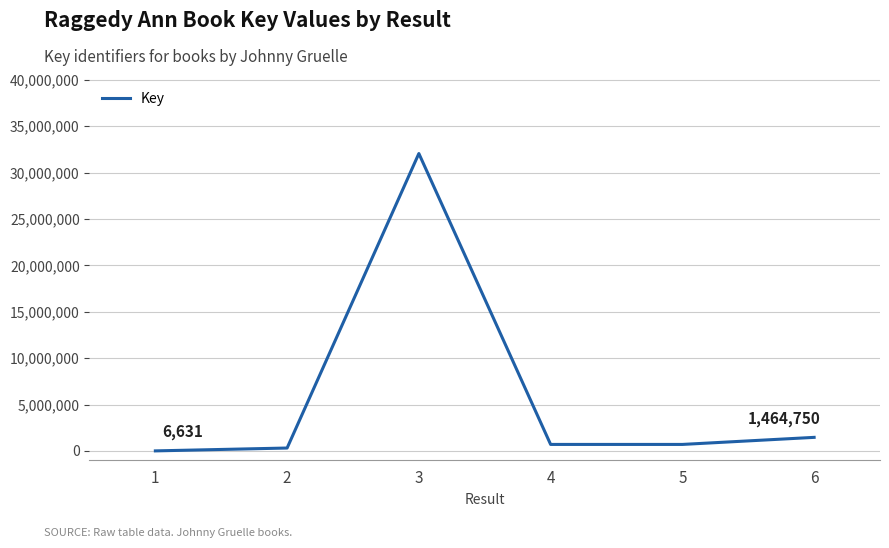

The value at 6 is 1464750. True or false?

True